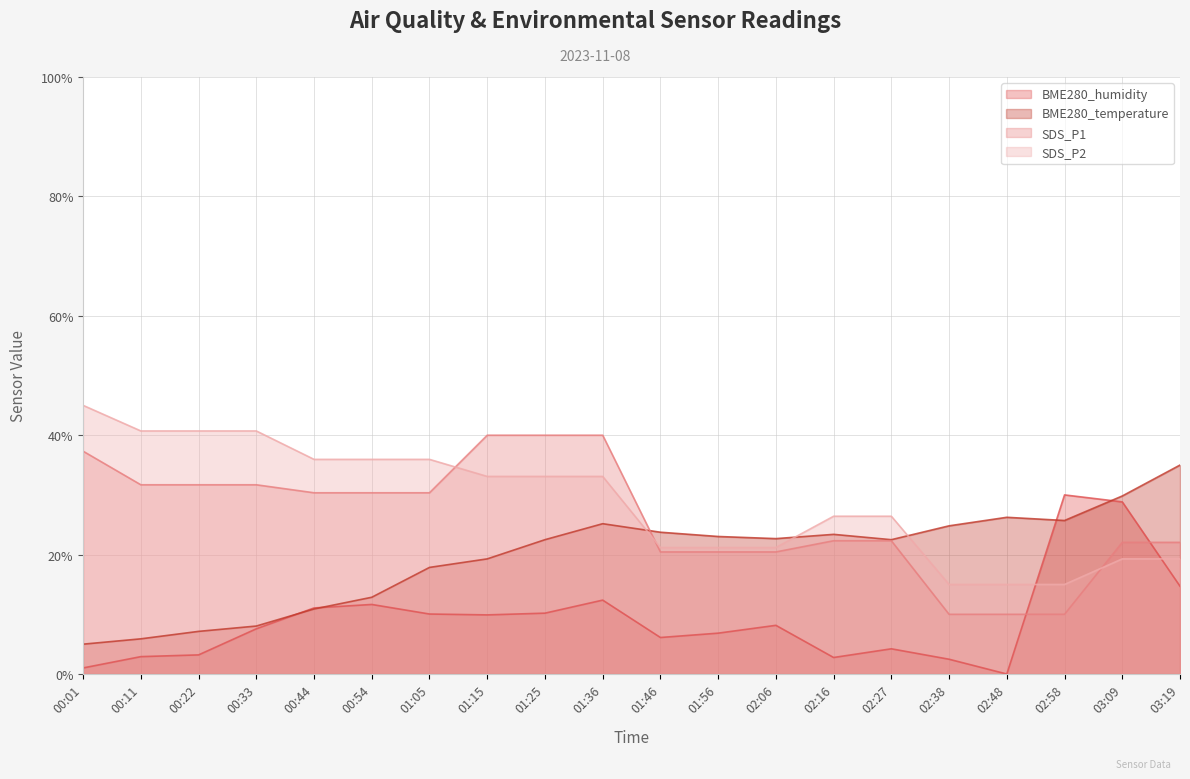

How many times do BME280_humidity and BME280_temperature cross each other?

4